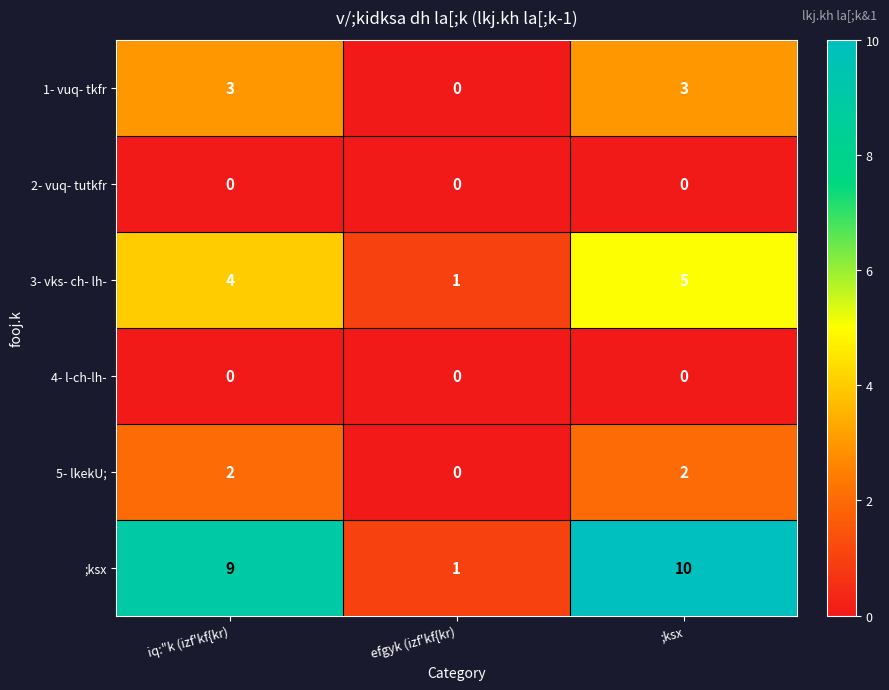

What is the difference between the highest and lowest values at ;ksx?

10